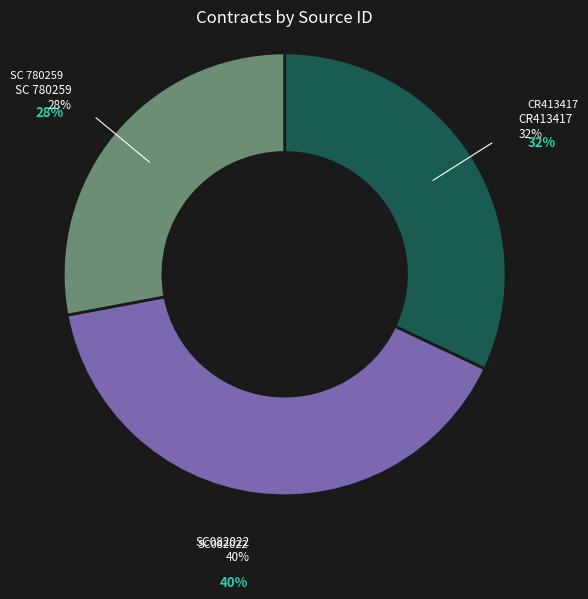

Rank the categories by value from lowest to highest.

SC 780259, CR413417, SC082022